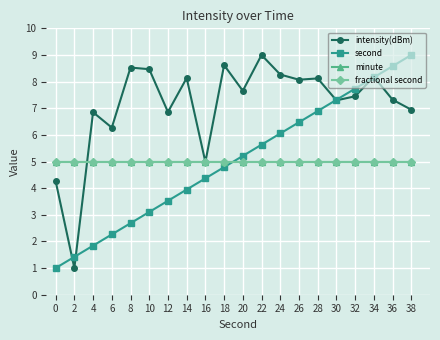

Does the chart have visible grid lines?

Yes